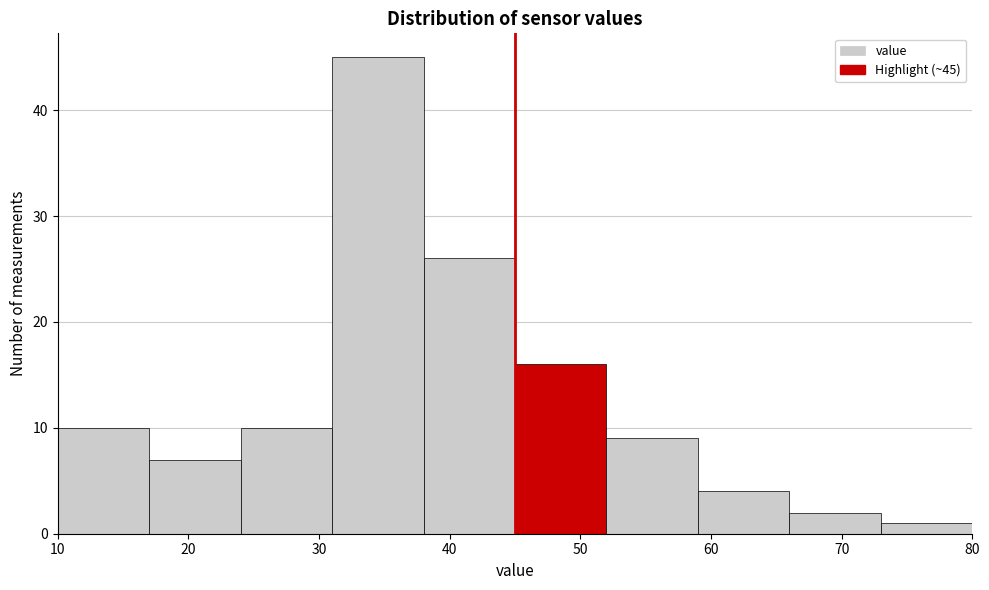

Which range on the x-axis has the tallest bar?

31 to 38